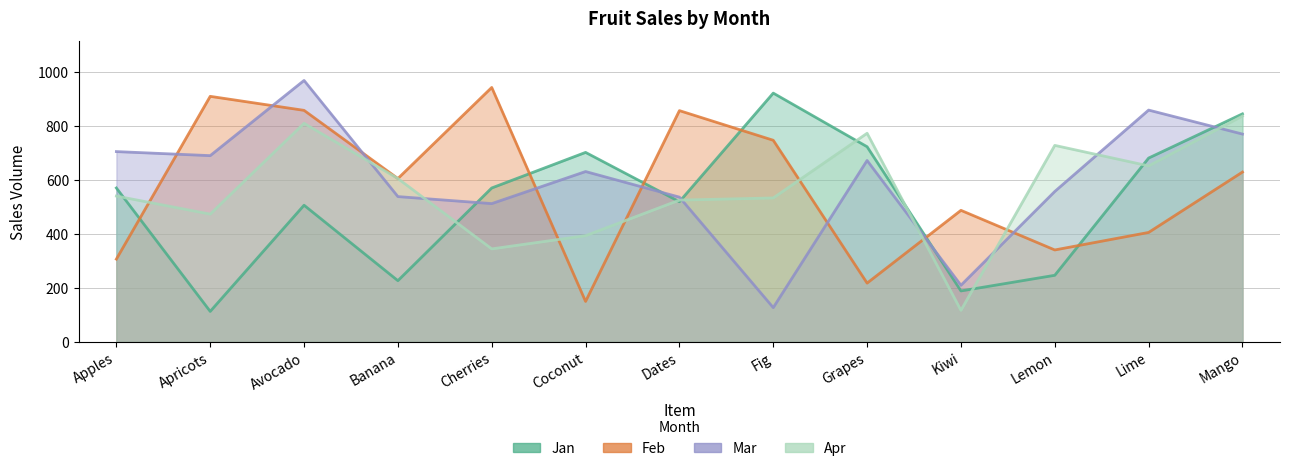

How many data points in Jan are less than 571?

6